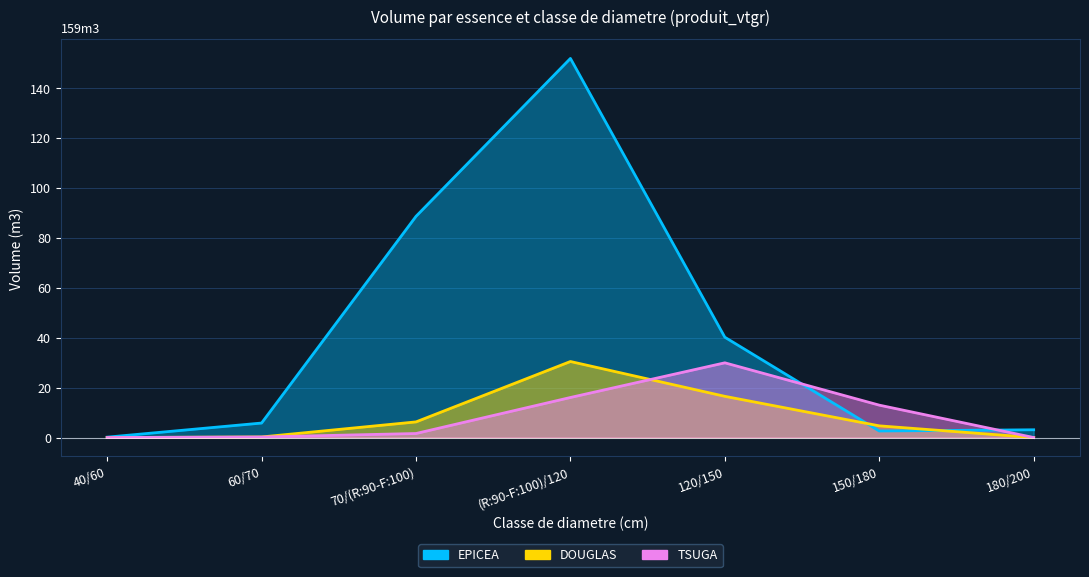

Where does the EPICEA series first go above 5?

60/70